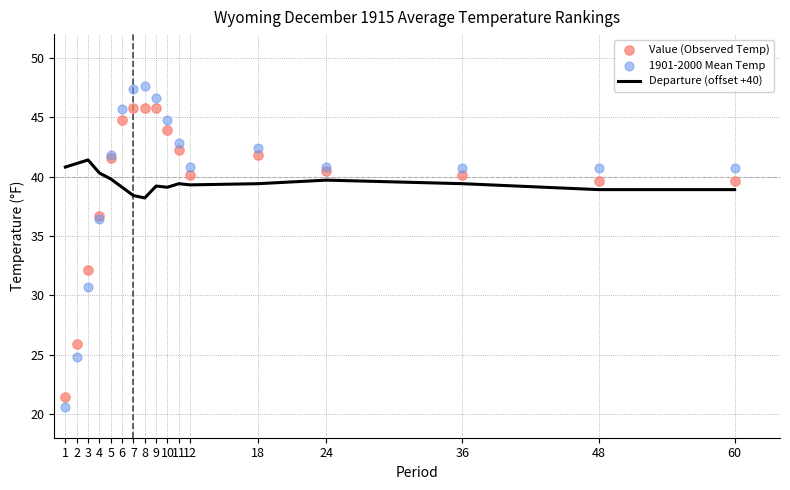

Which series has the largest Y range (max minus min)?

1901-2000 Mean Temp